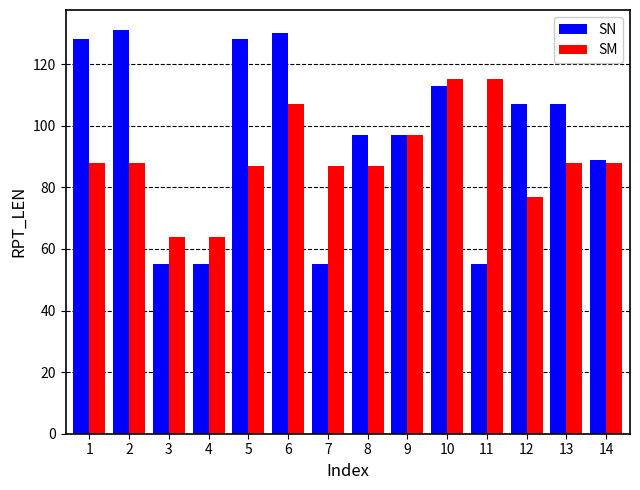

Between 4 and 12, which series saw the biggest shift?

SN